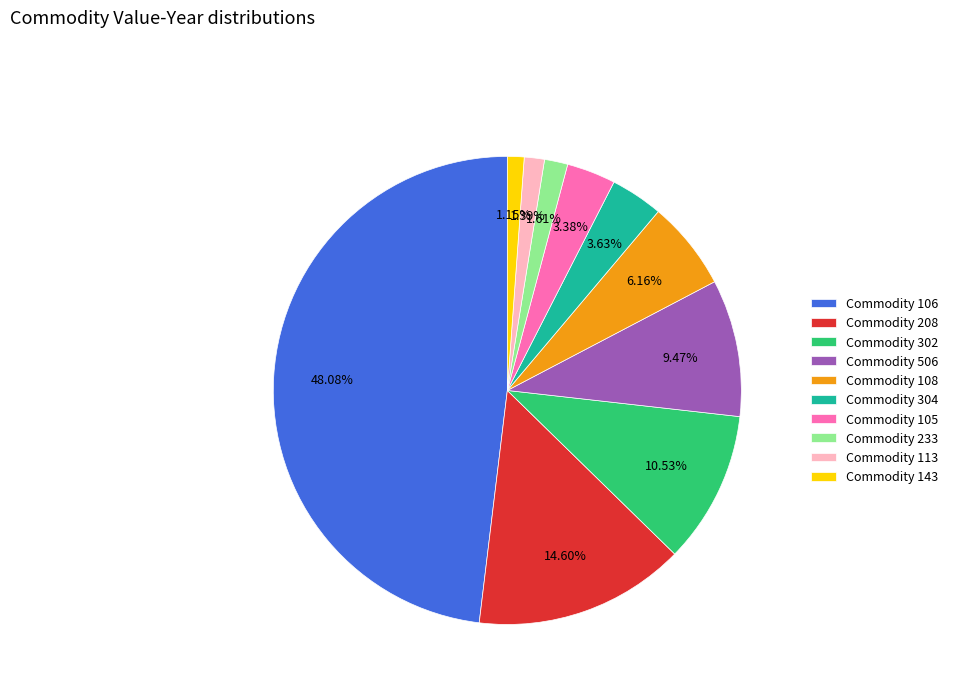

Which category has the biggest portion of the pie?

Commodity 106